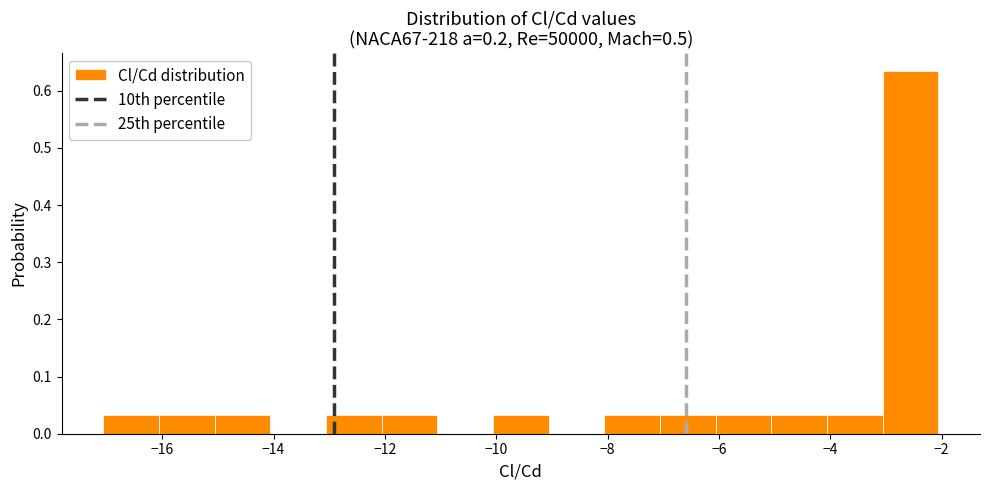

How tall is the bar that spans -16 to -15 on the x-axis? Neither the bar edges nor the heights are printed on the chart, so give them approximately, as read against the axes.

0.03